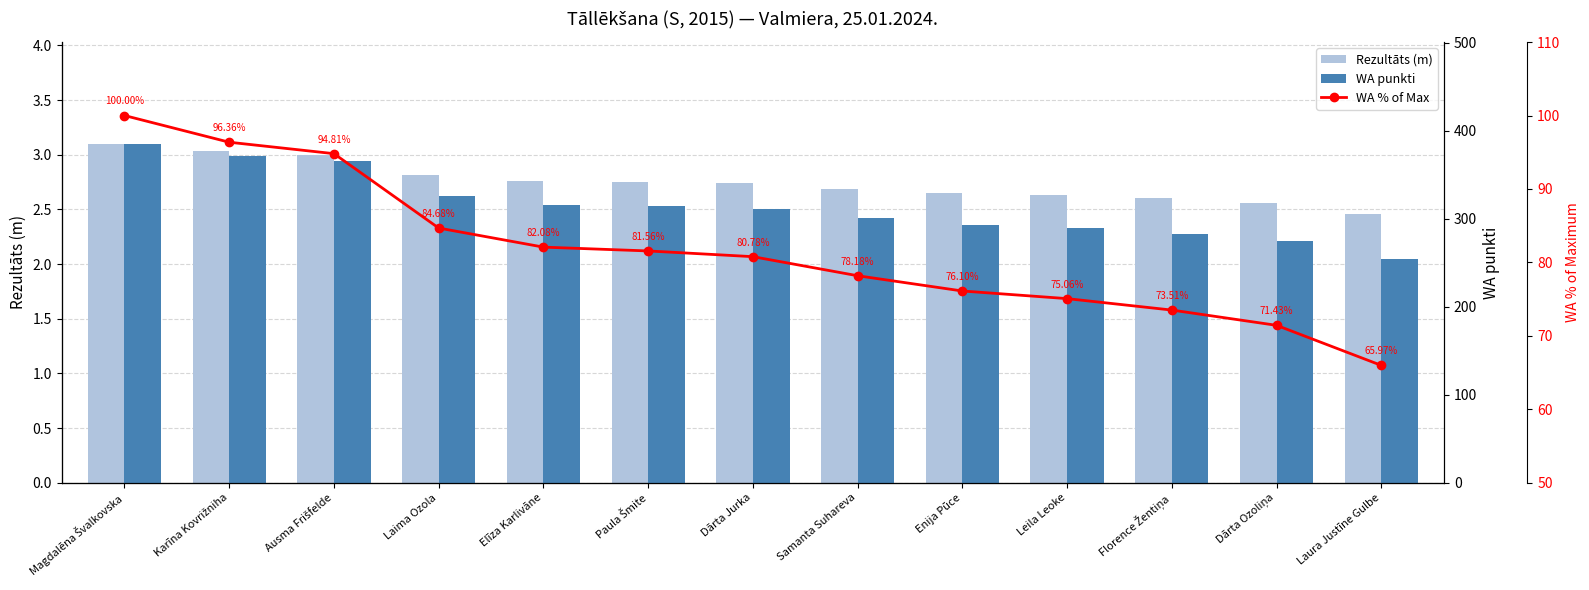

What is the label of the 5th bar from the right?

Enija Pūce